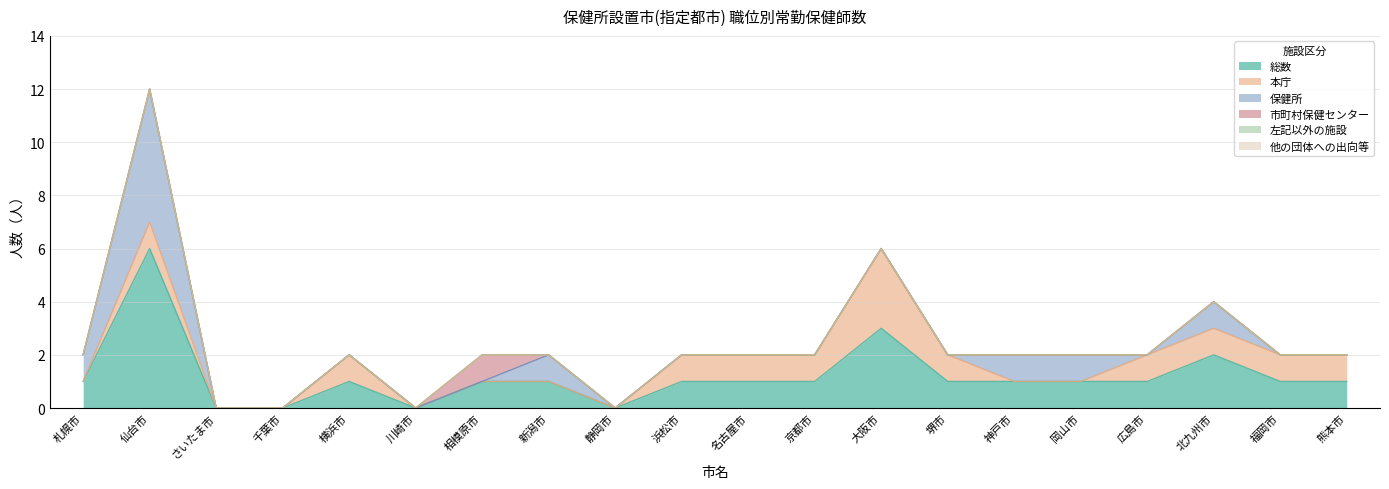

True or false: 他の団体への出向等 has more than 2 points higher than both neighbors.

False